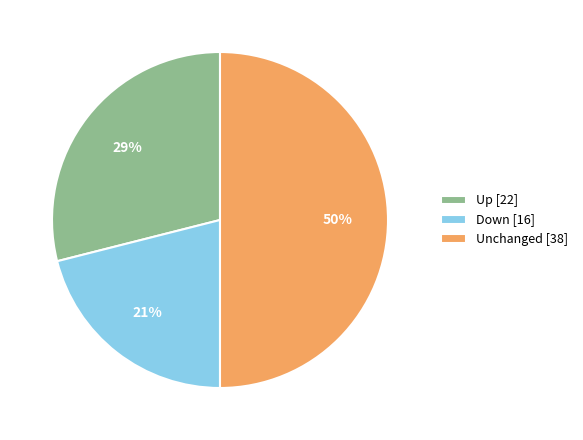

Does Down [16] represent more than half of the total?

No